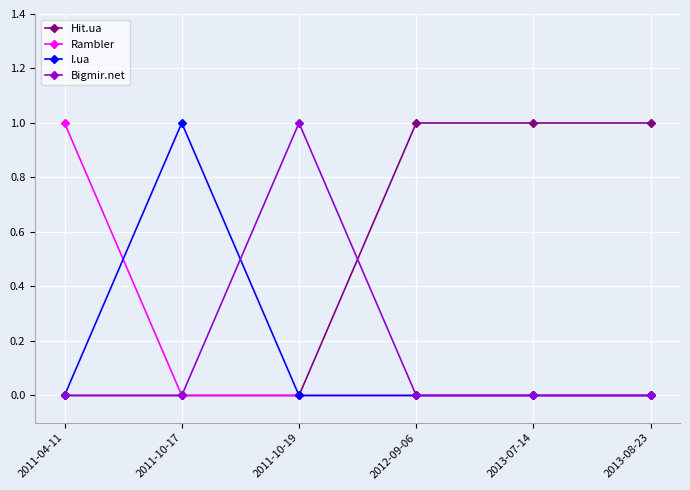

How many series are shown in this chart?

4